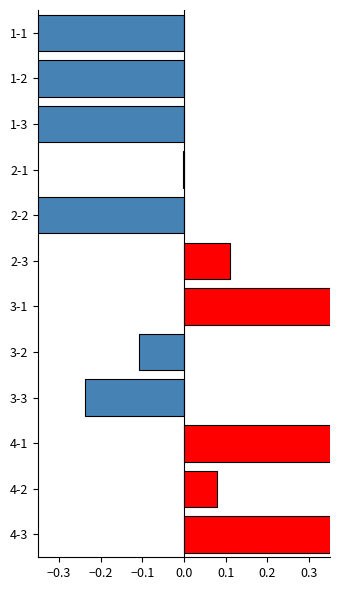

Which category has the highest value across all series?

4-3